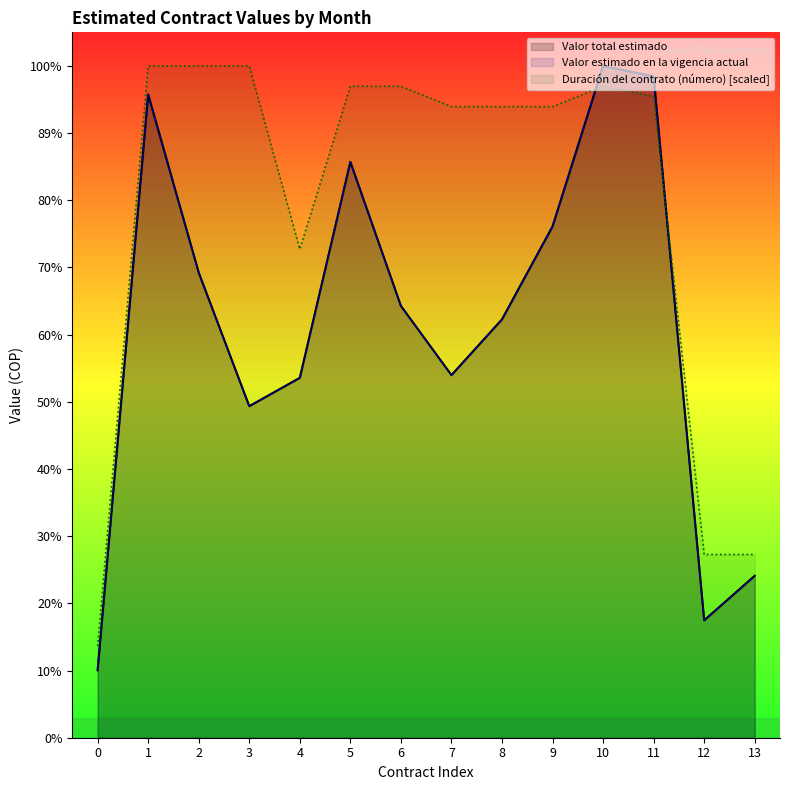

True or false: Valor total estimado and Valor estimado en la vigencia actual intersect in this chart.

False